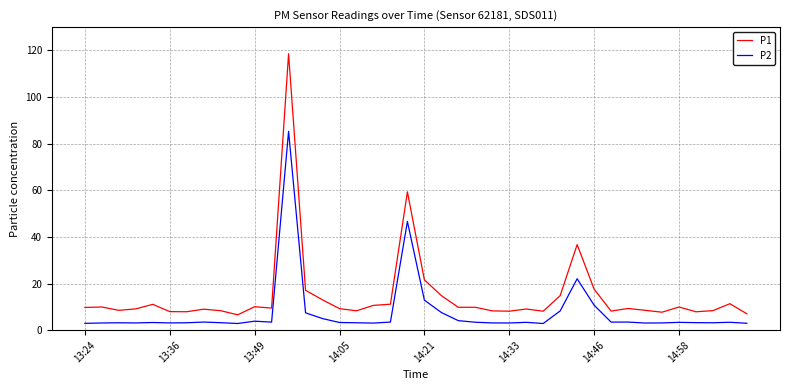

List the series in order of their peak value, lowest first.

P2, P1